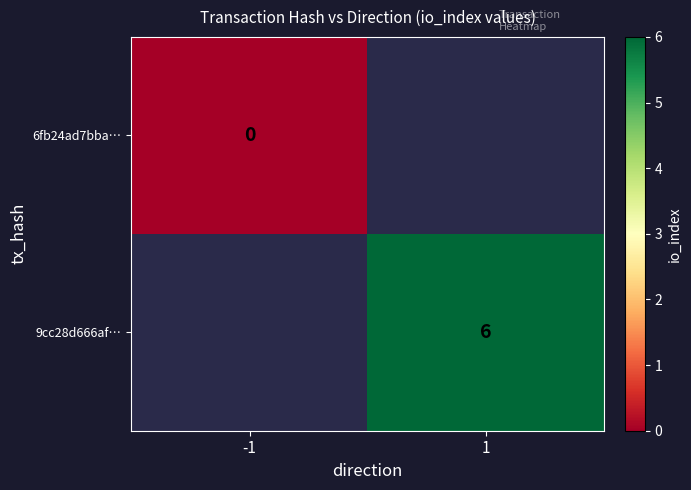

How many categories are shown in the chart?

2